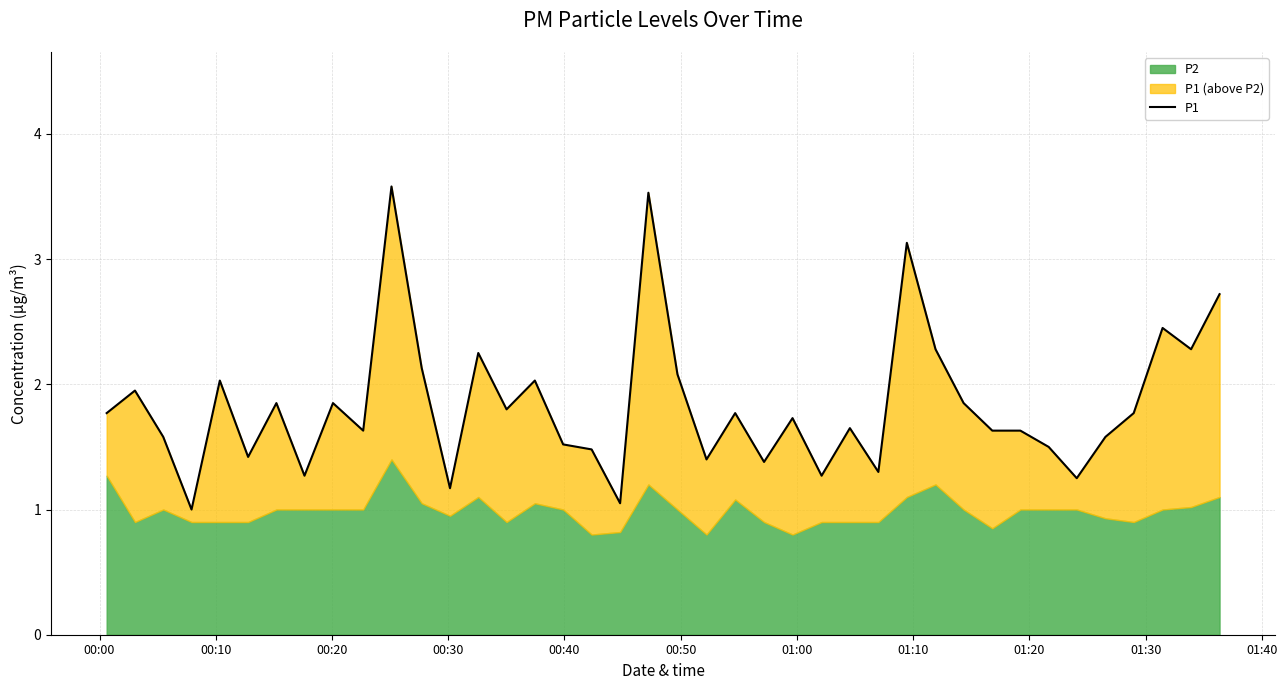

True or false: there are more than 0 points higher than both neighbors.

True